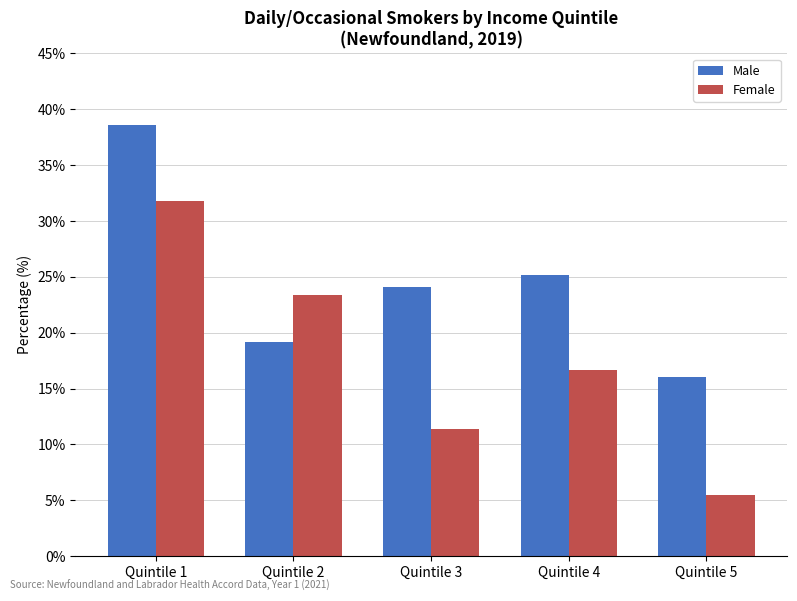

The value of Male at Quintile 1 is 68.2. True or false?

False